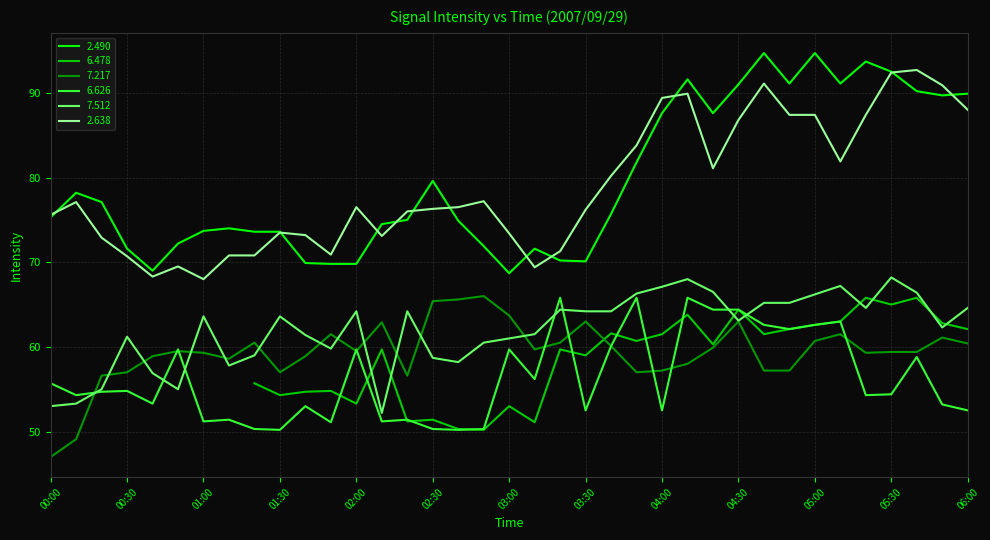

What value does the   6.626 series have at 02:30?

50.3